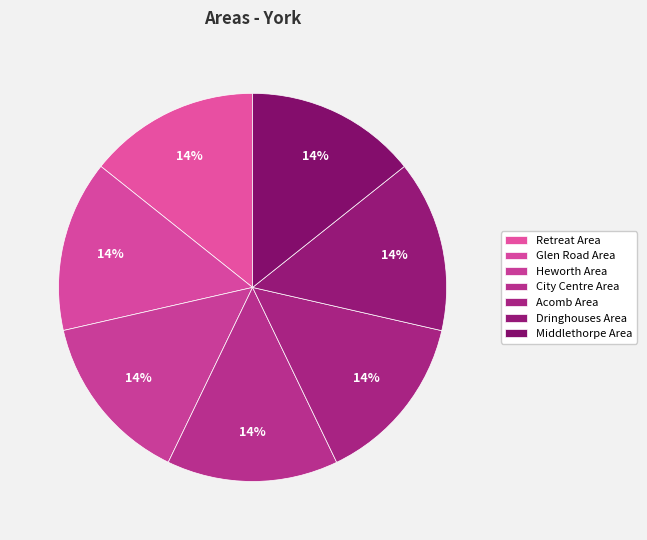

To the nearest percent, what percentage of the pie is Retreat Area?

14%